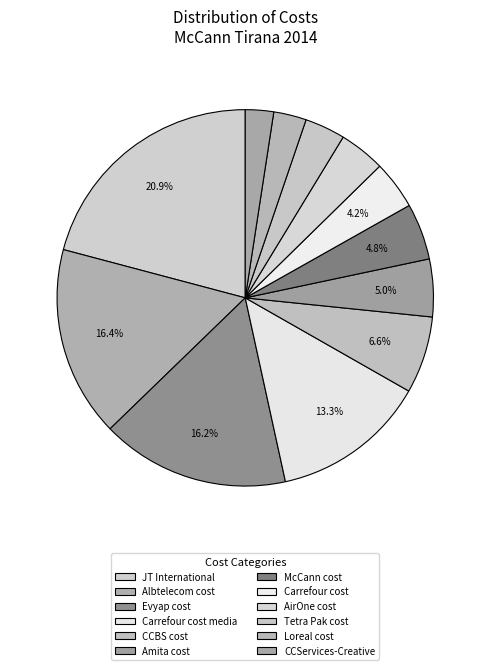

To the nearest percent, what portion does Albtelecom cost represent?

16%